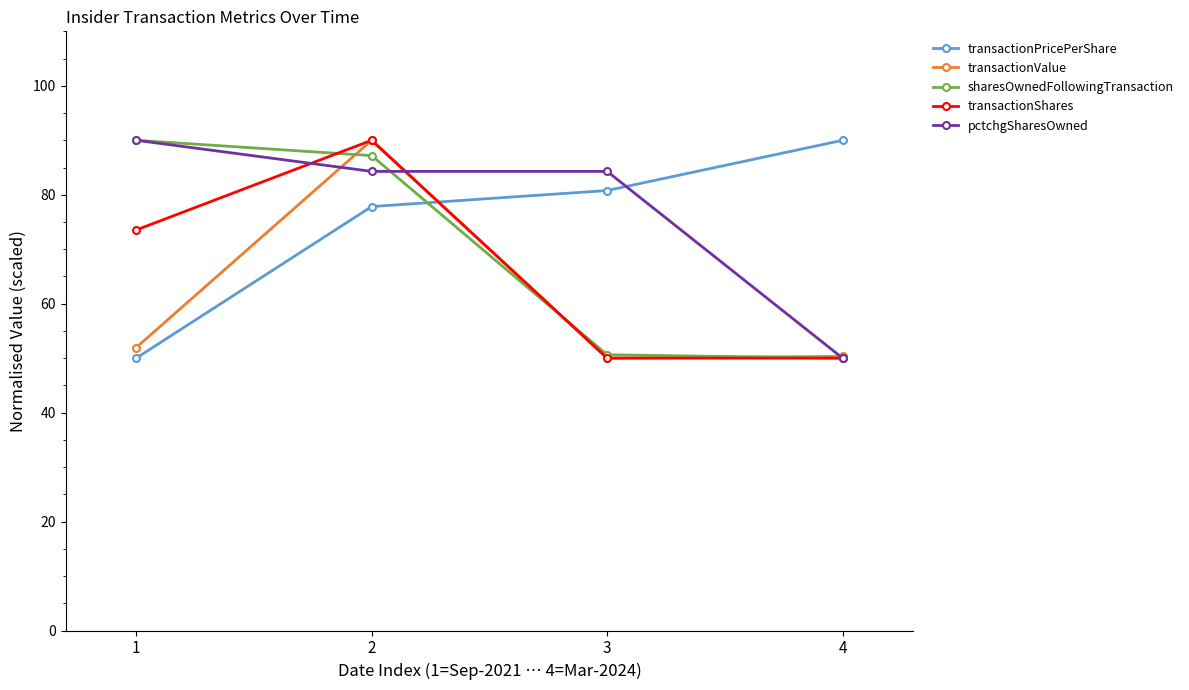

What is the smallest value displayed?

50.0